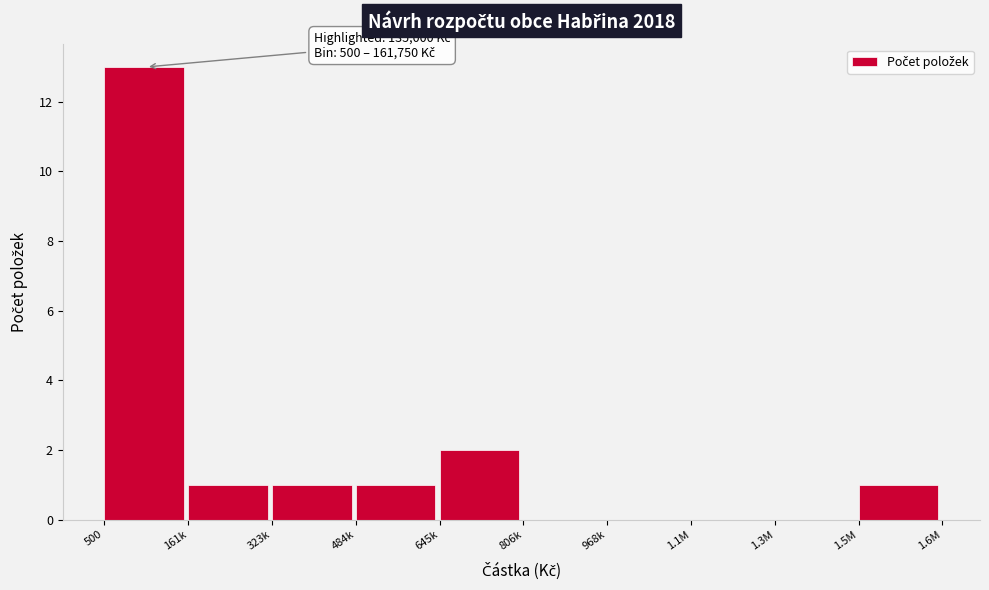

True or false: the data shows 0 at 484k.

False